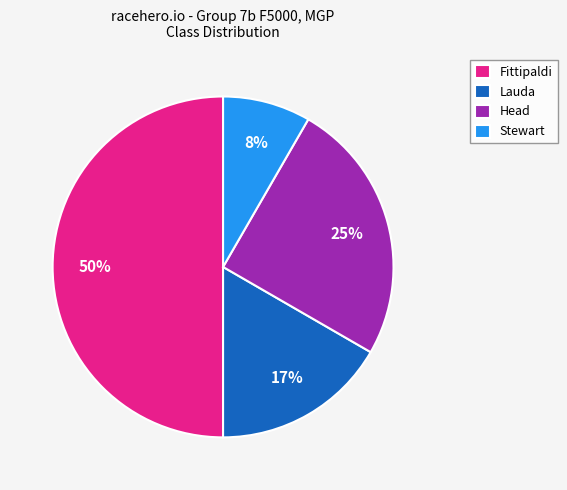

How many segments does this pie chart have?

4